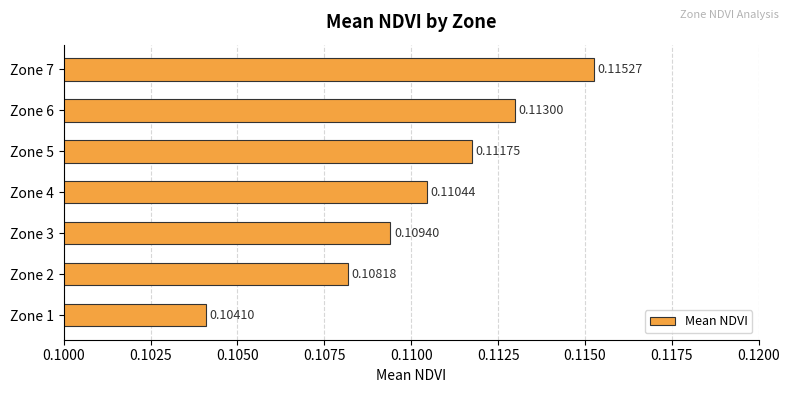

Between Zone 4 and Zone 2, which is larger?

Zone 4